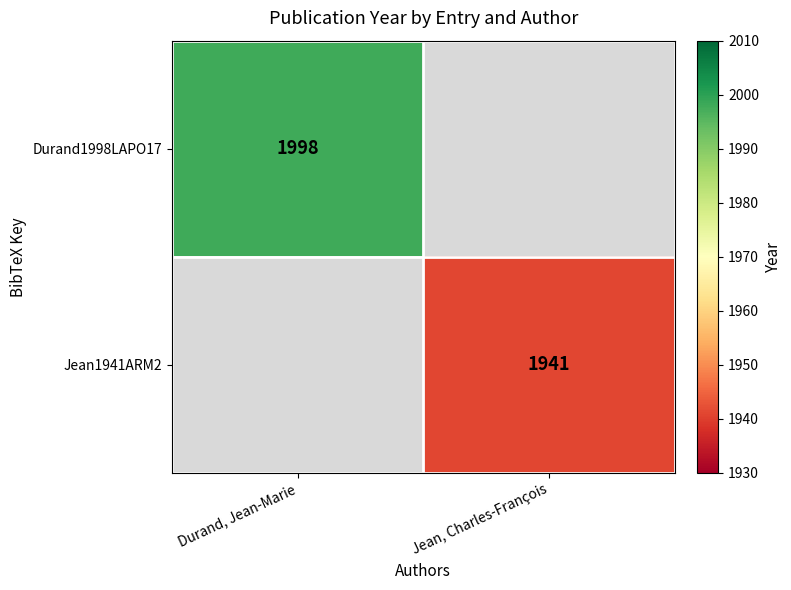

True or false: Jean1941ARM2 has a value of 1941 at Jean, Charles-François.

True